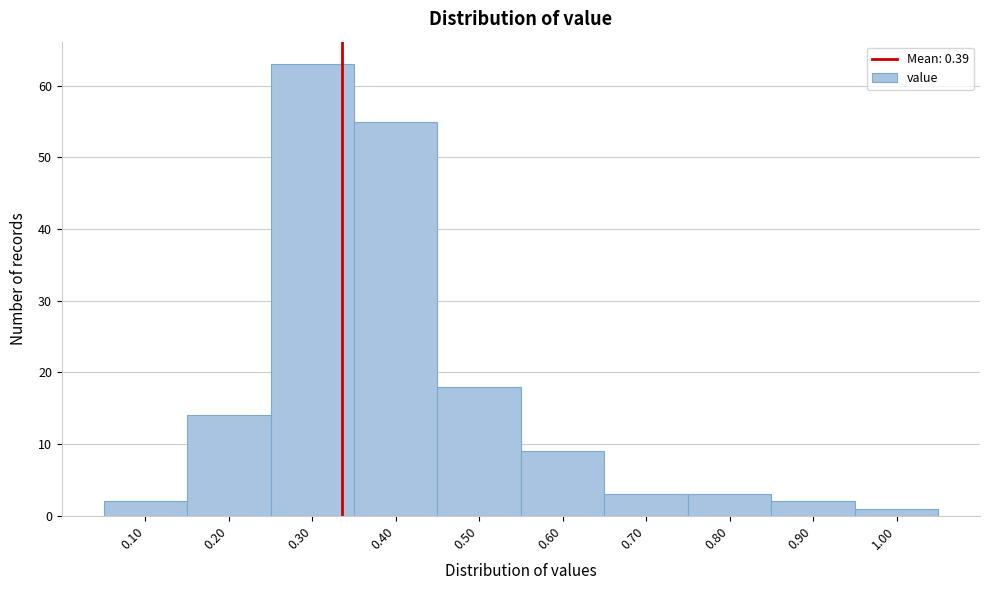

Reading right to left, transcribe all the data shown in this chart.

1	2	3	3	9	18	55	63	14	2